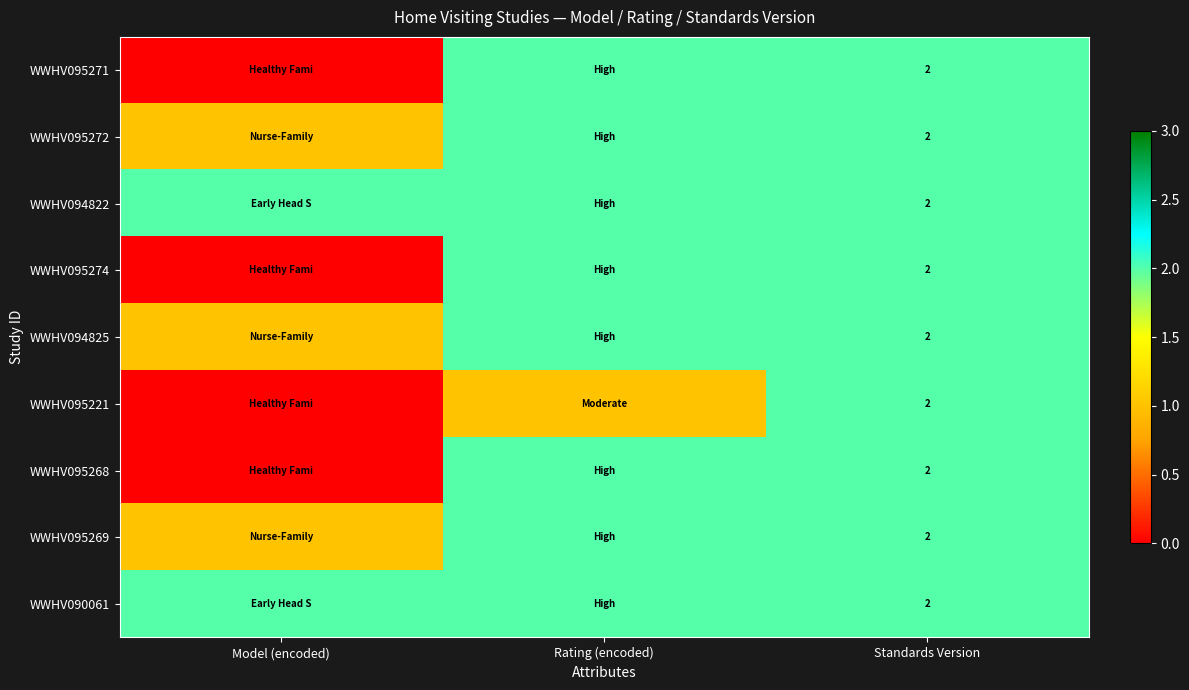

The WWHV095269 series shows 3 at Standards Version. True or false?

False